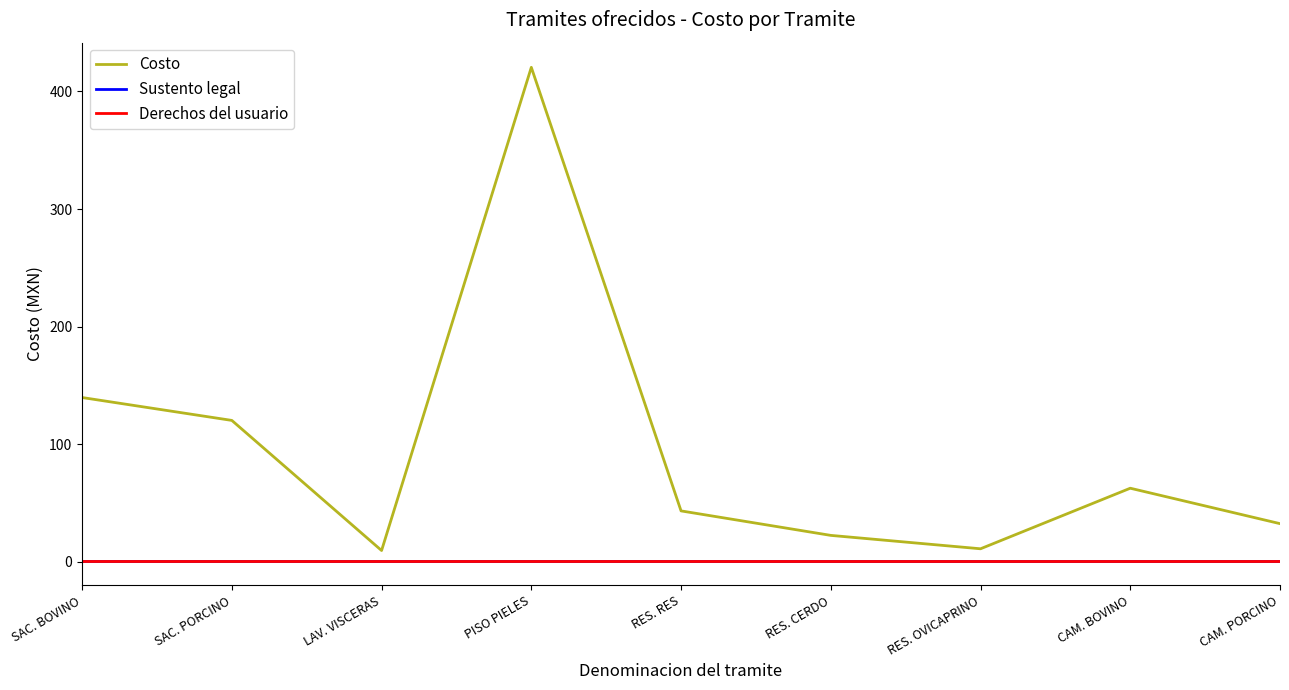

True or false: Derechos del usuario has more than 1 points higher than both neighbors.

False